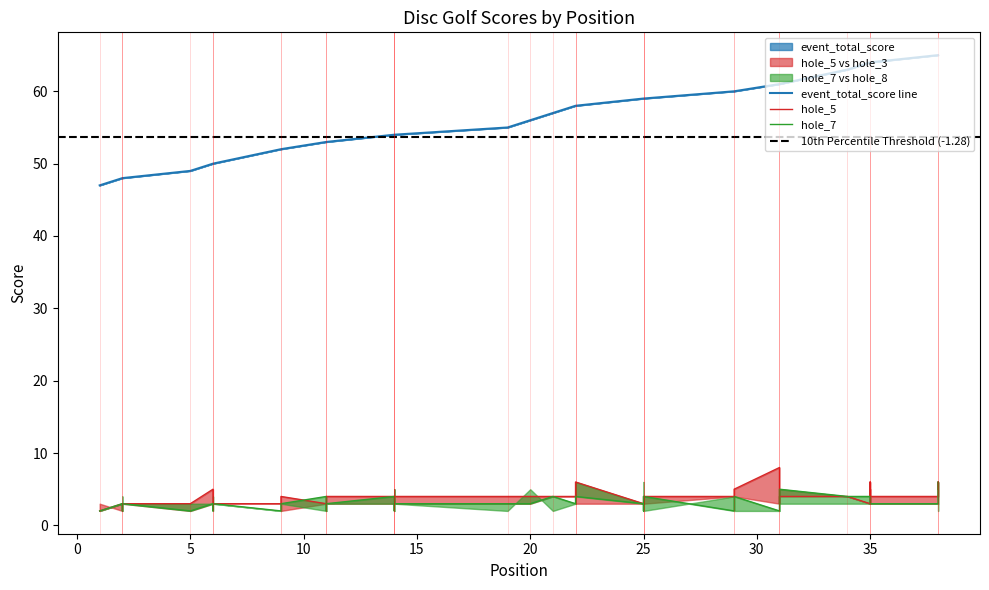

What is the sum of the event_total_score values at 35 and 29?

124